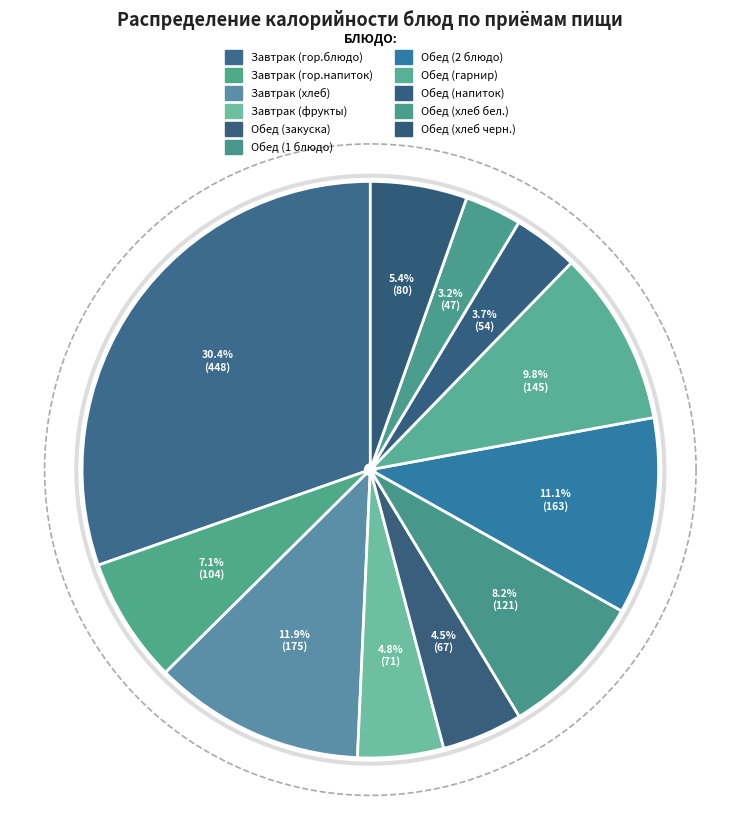

To the nearest percent, what is the difference between the largest and smallest slice percentages?

27%